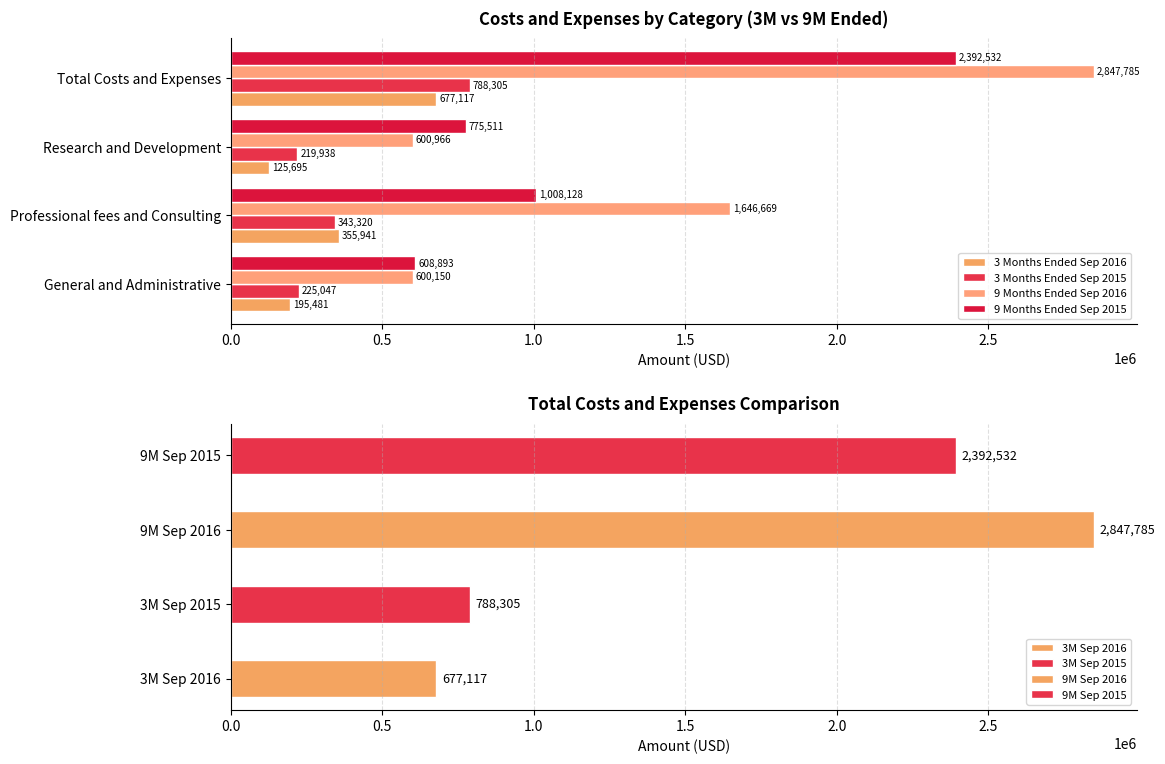

Rank the series by their maximum value, from highest to lowest.

9 Months Ended Sep 2016, 9 Months Ended Sep 2015, 3 Months Ended Sep 2015, 3 Months Ended Sep 2016